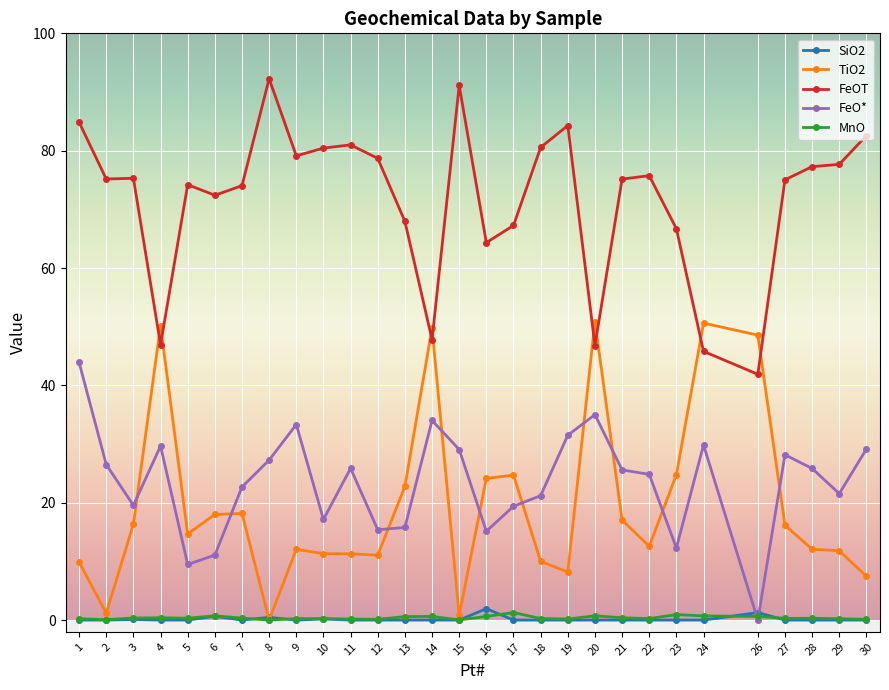

What is the value of the MnO point at the 17th from the left?

1.3